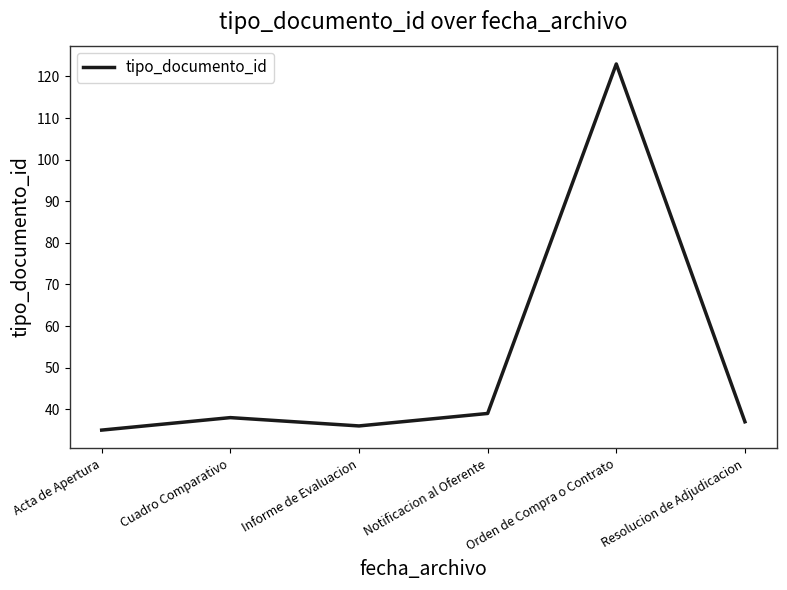

Rank the categories by value from lowest to highest.

Acta de Apertura, Informe de Evaluacion, Resolucion de Adjudicacion, Cuadro Comparativo, Notificacion al Oferente, Orden de Compra o Contrato